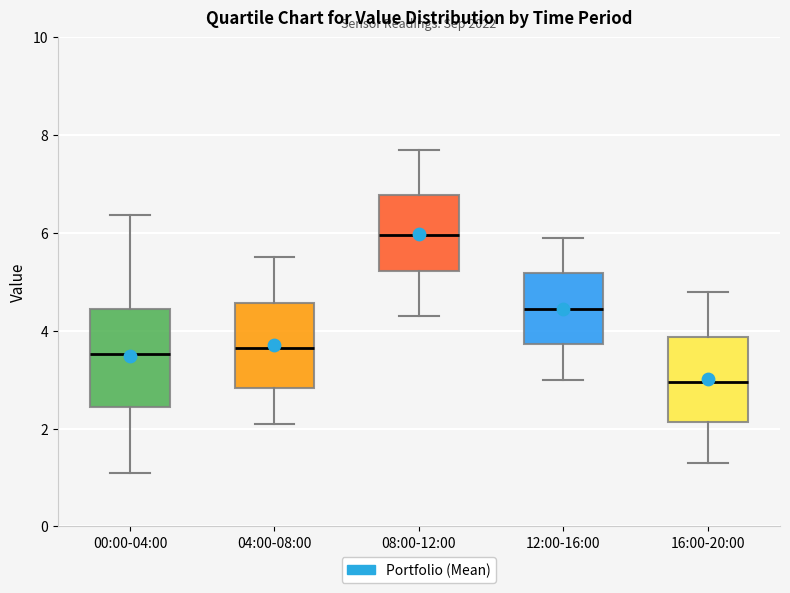

Reading left to right, transcribe this box plot: for each box, give where its median line is, the range the box spans, and where its two whiskers end, as read against the y-axis. The values are not printed on the chart, so give them approximately, as read against the axis.

00:00-04:00: median 3.6, box 2.4 to 4.4, whiskers 1.2 to 6.4
04:00-08:00: median 3.6, box 2.8 to 4.6, whiskers 2.2 to 5.6
08:00-12:00: median 6.0, box 5.2 to 6.8, whiskers 4.4 to 7.8
12:00-16:00: median 4.4, box 3.8 to 5.2, whiskers 3.0 to 6.0
16:00-20:00: median 3.0, box 2.2 to 3.8, whiskers 1.4 to 4.8